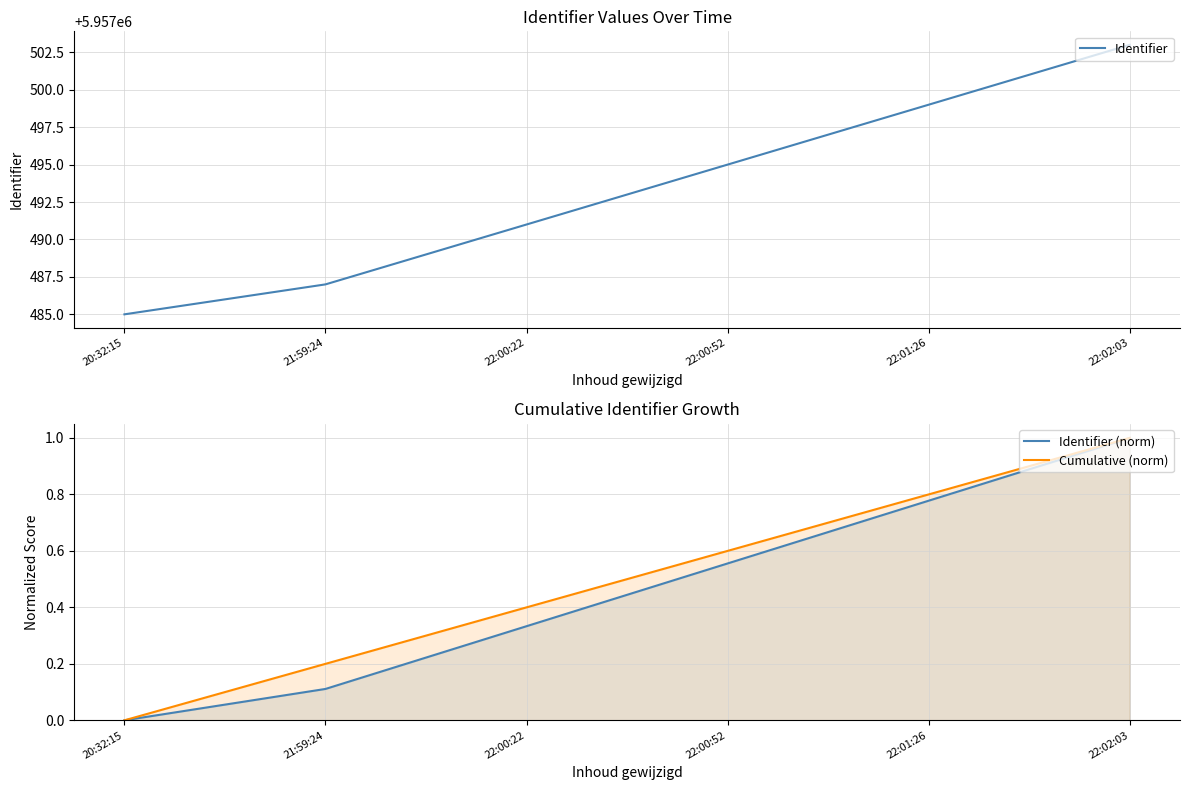

Between 20:32:15 and 22:00:52, which is larger?

22:00:52